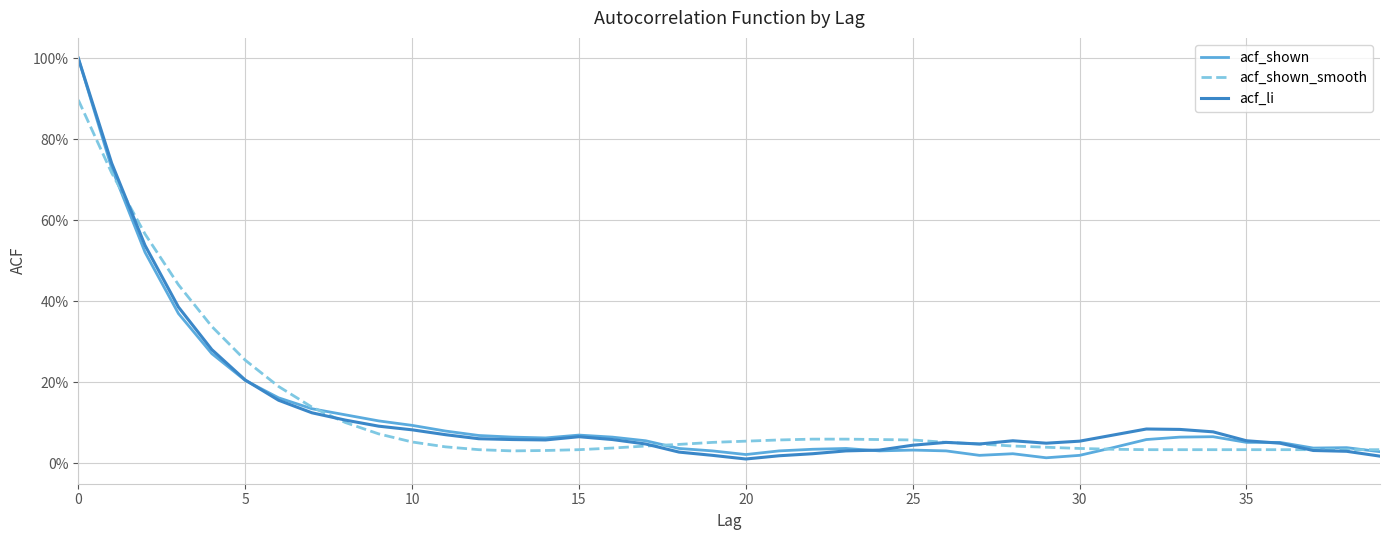

What is the sum of all acf_shown values?

5.0